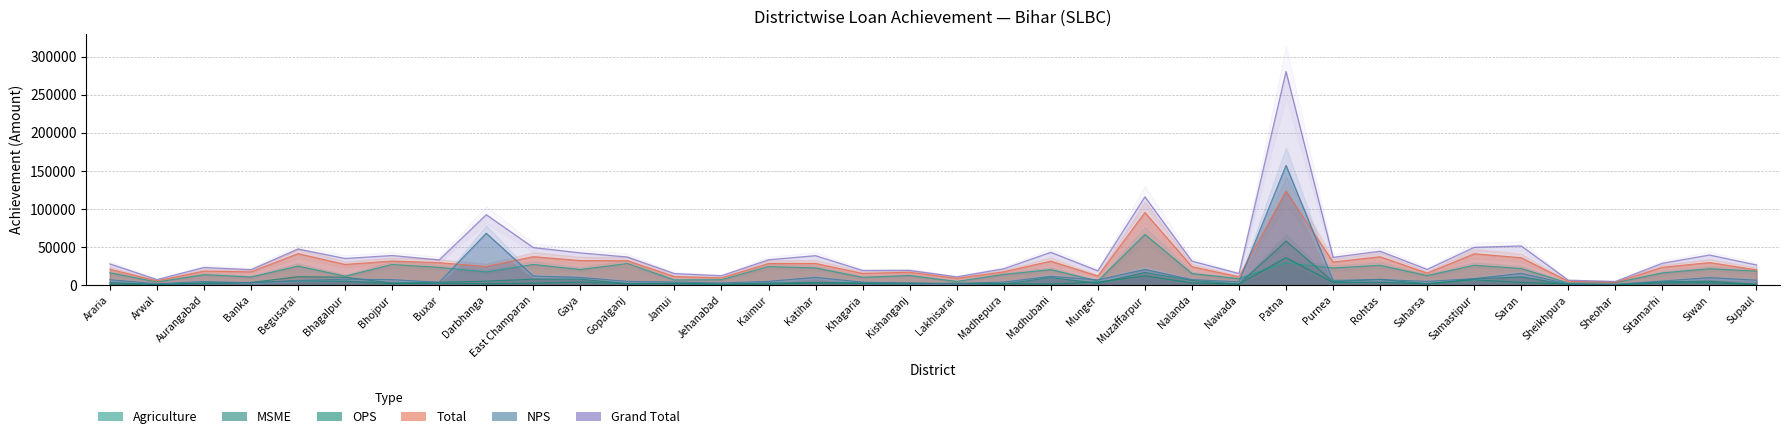

The value of OPS at Bhagalpur is 5107. True or false?

True